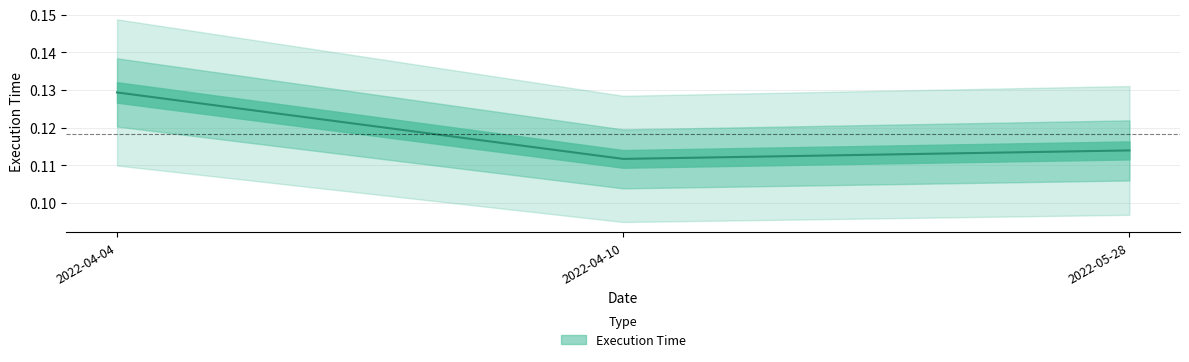

Which has a higher value, 2022-05-28 or 2022-04-10?

2022-05-28